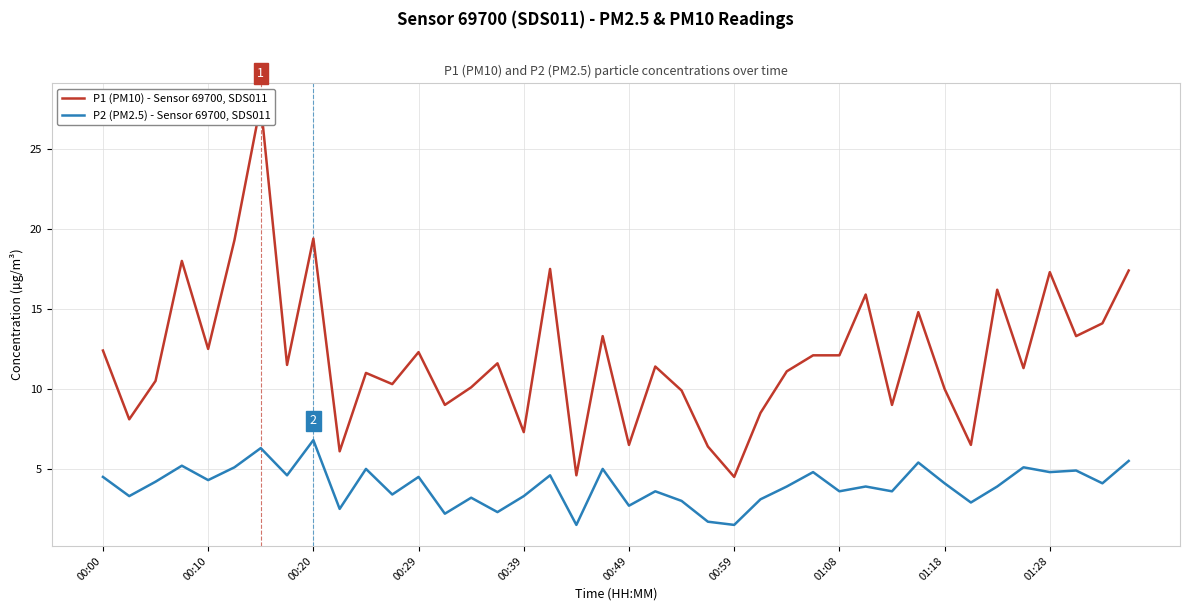

Is the value of P2 (PM2.5) - Sensor 69700, SDS011 at 00:39 greater than the value of P1 (PM10) - Sensor 69700, SDS011 at 27?

No